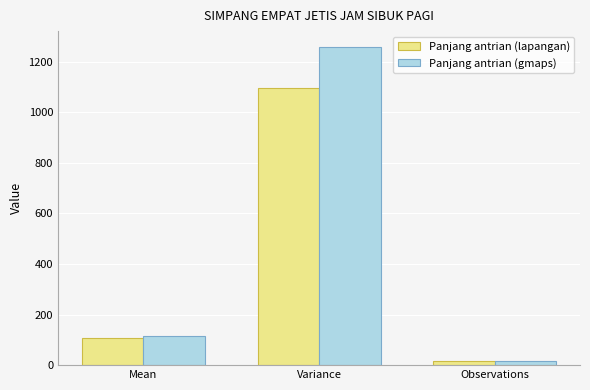

Which series has the largest total across all categories?

Panjang antrian (gmaps)